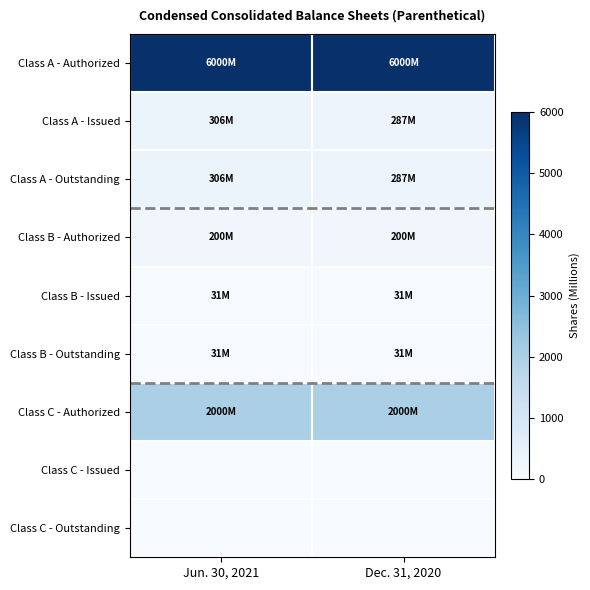

Which label corresponds to the largest value in the chart?

Jun. 30, 2021